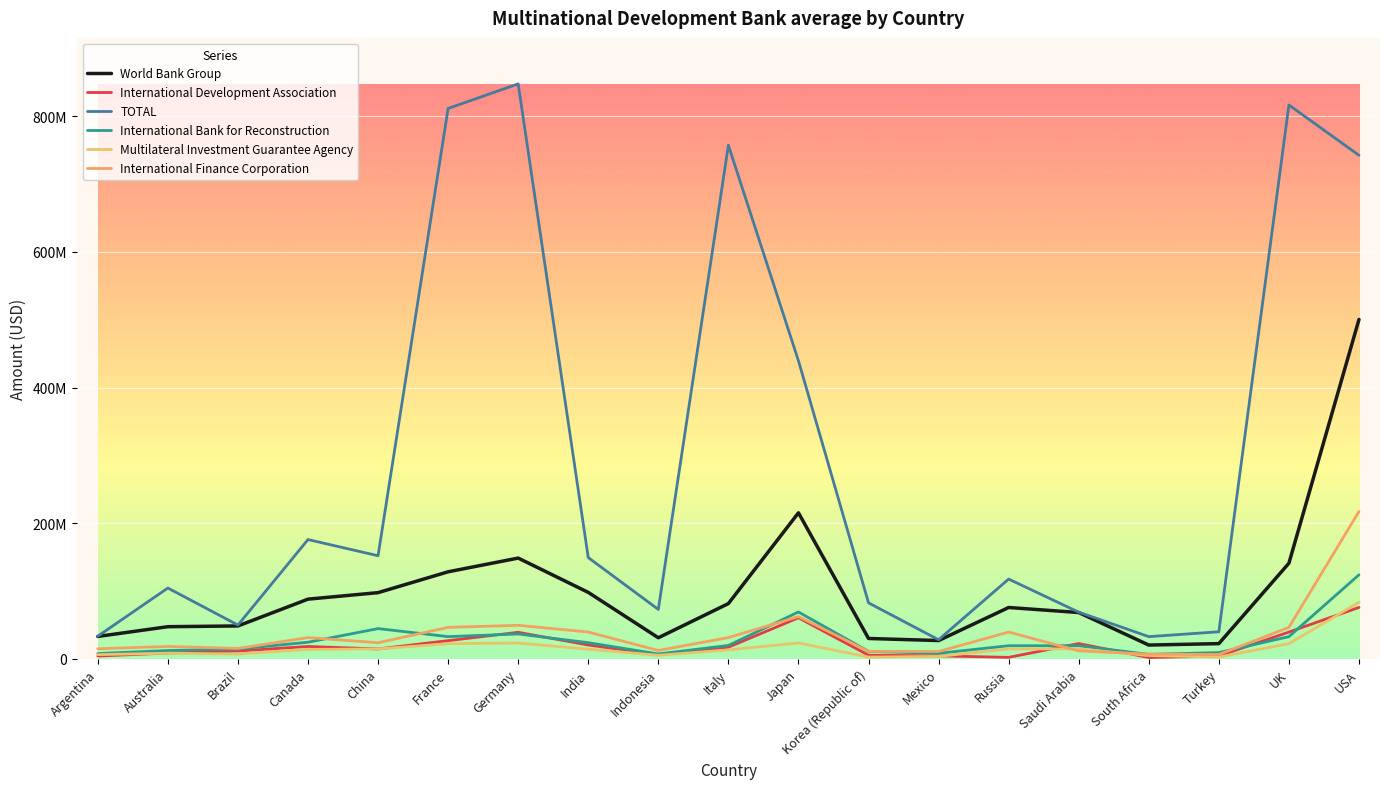

Does the chart have visible grid lines?

Yes